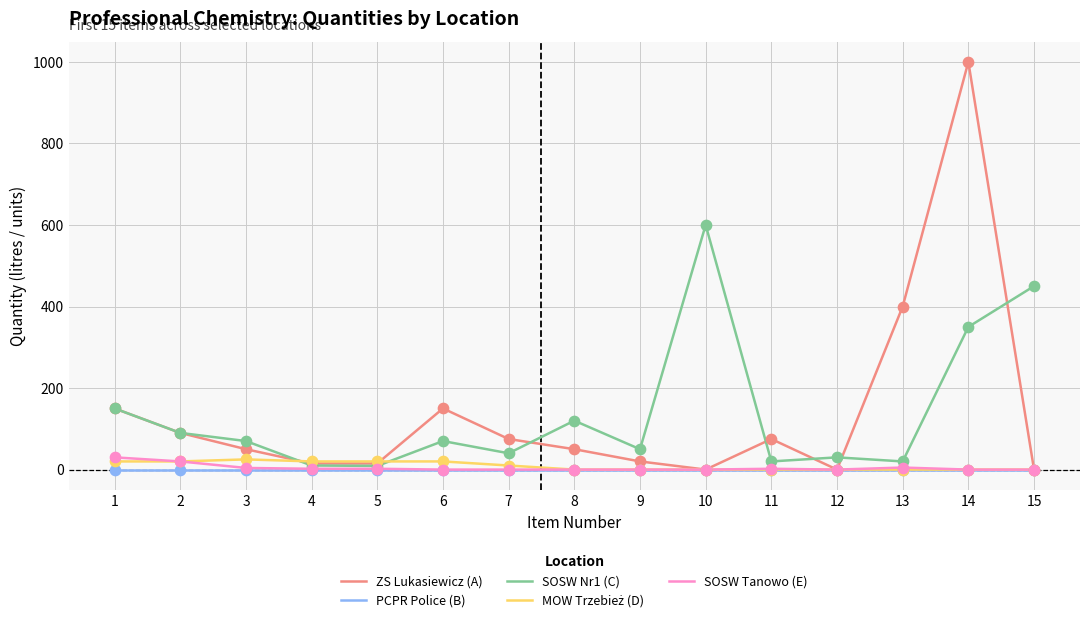

Which series has the widest spread of values?

ZS Lukasiewicz (A)